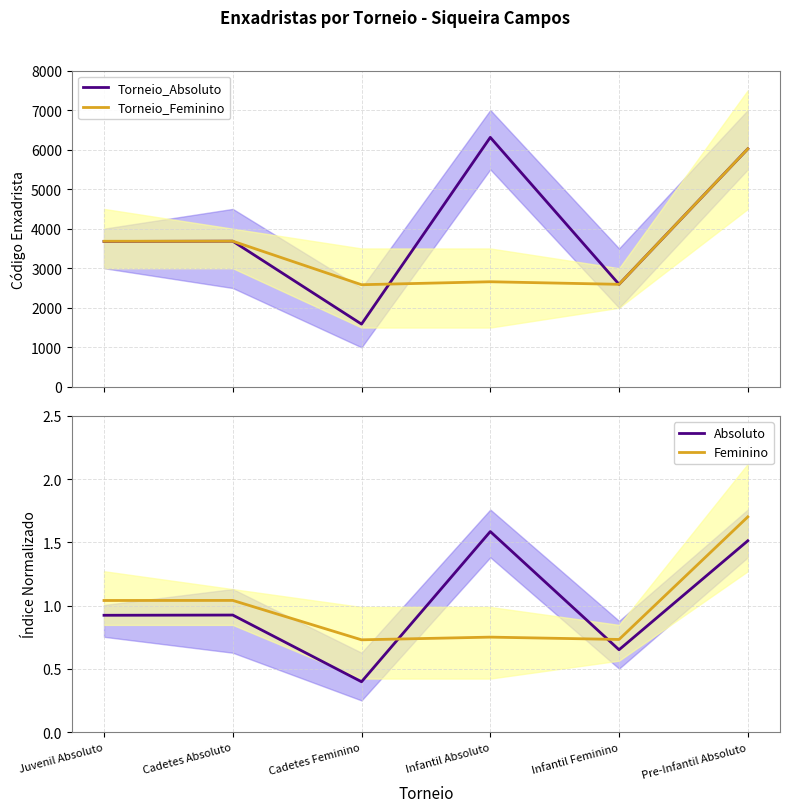

What is the total value across all series at Cadetes Feminino?

4171.1